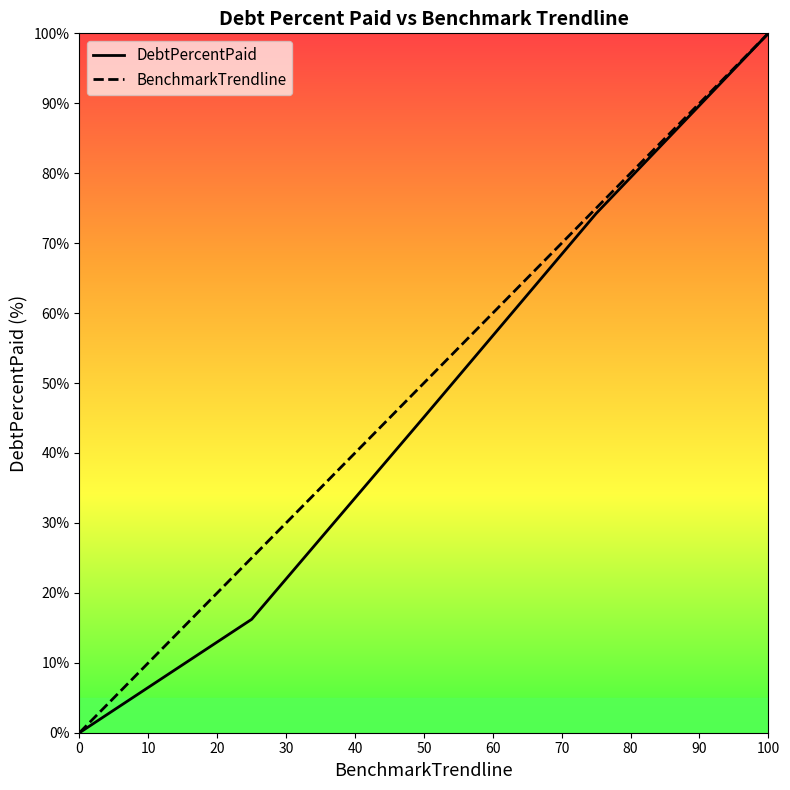

How many lines are shown in the chart?

2